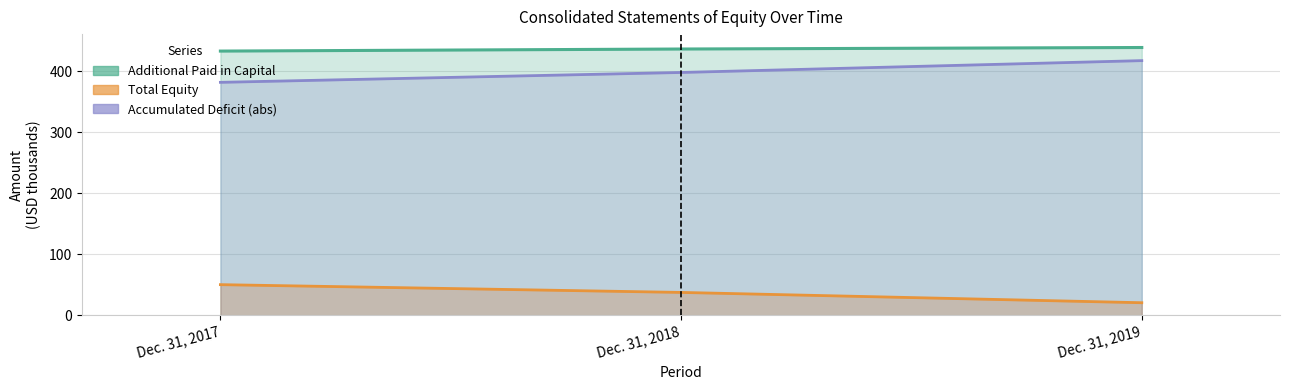

Is it true that Additional Paid in Capital equals 433.0 at Dec. 31, 2017?

True